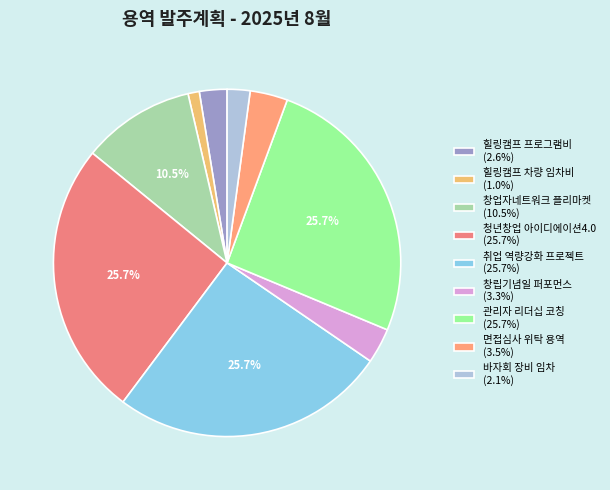

Which category has the biggest portion of the pie?

청년창업 아이디에이션4.0